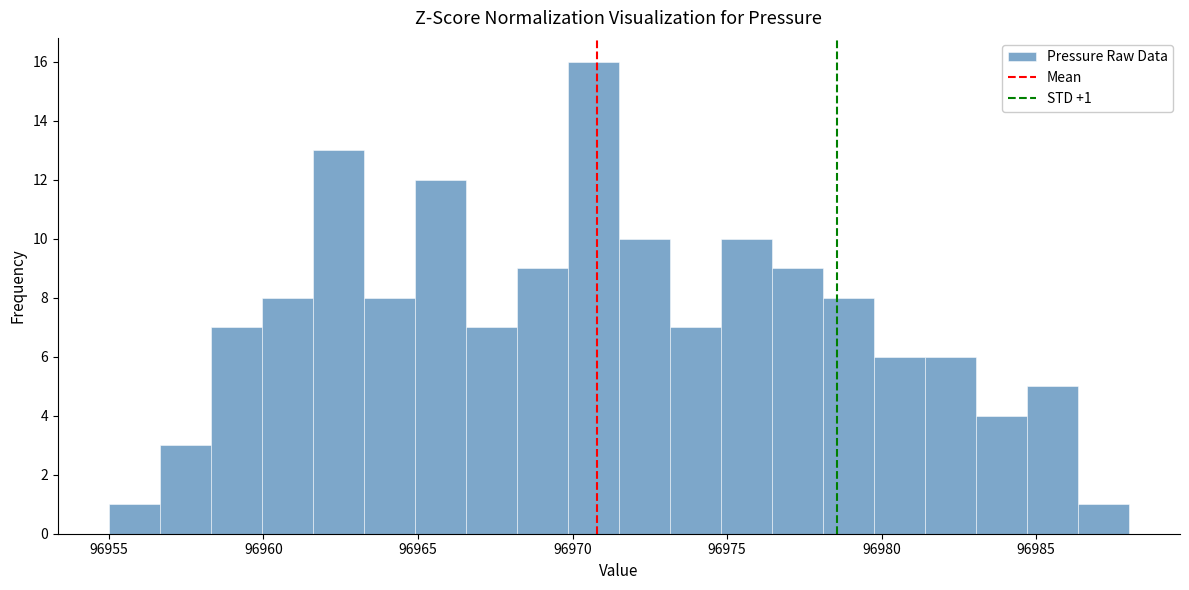

Read against the x-axis, roughly where is the centre of the tallest bar?

96970.5